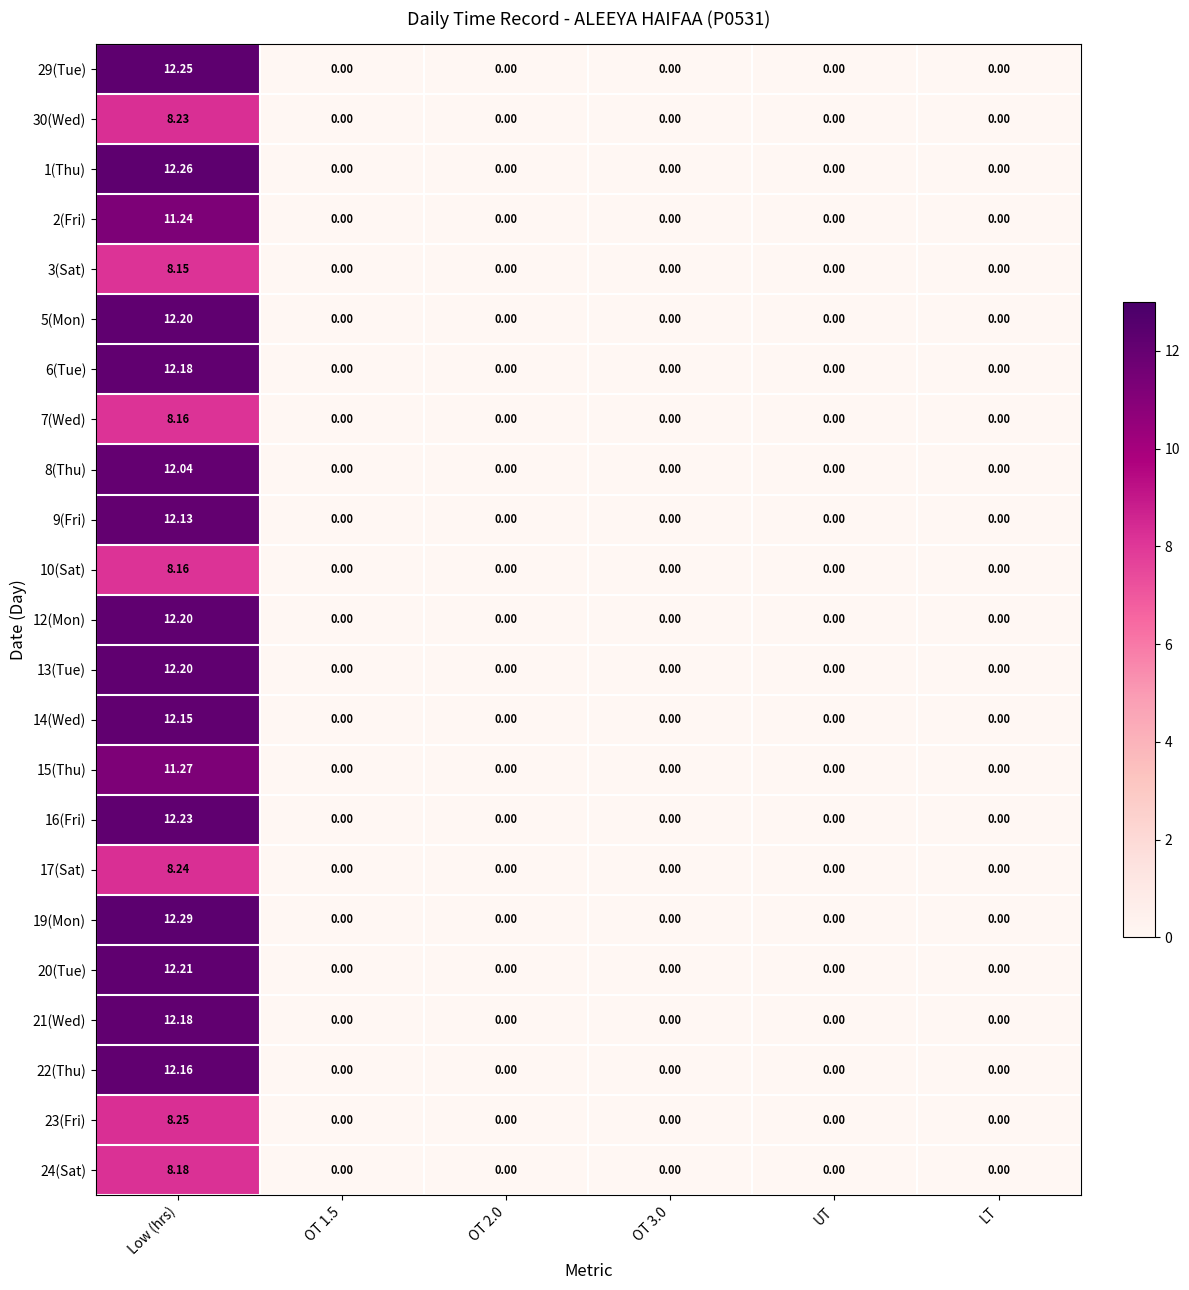

At which category is the sum across all series the highest?

Low (hrs)